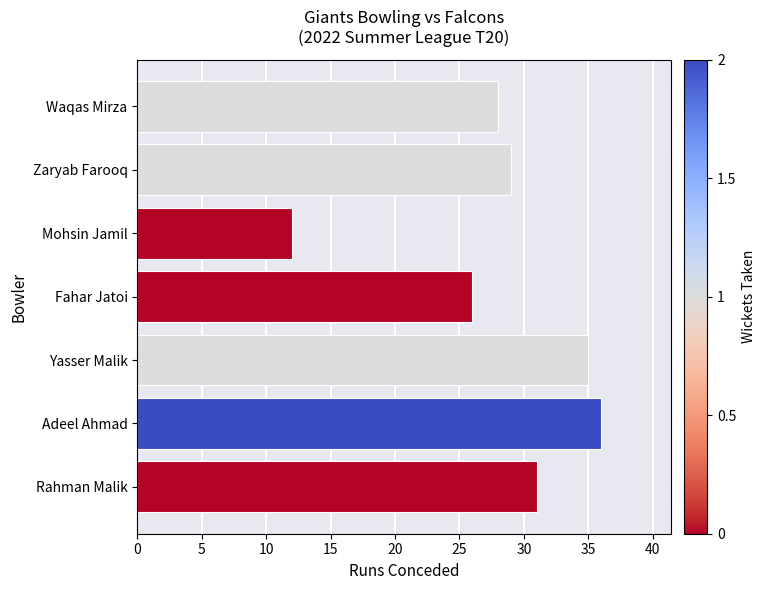

Reading bottom to top, transcribe all the data shown in this chart.

Rahman Malik=31	Adeel Ahmad=36	Yasser Malik=35	Fahar Jatoi=26	Mohsin Jamil=12	Zaryab Farooq=29	Waqas Mirza=28